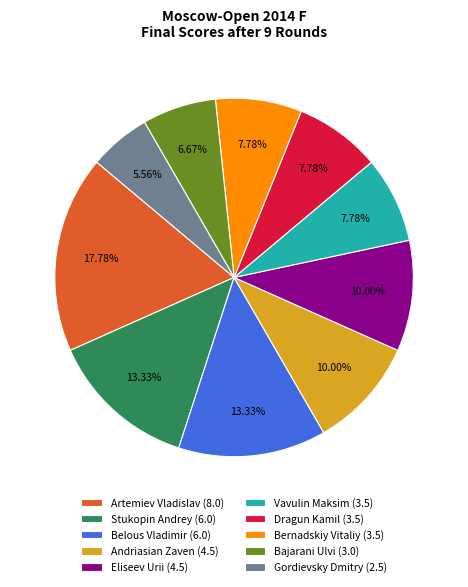

Count the number of slices in the pie.

10